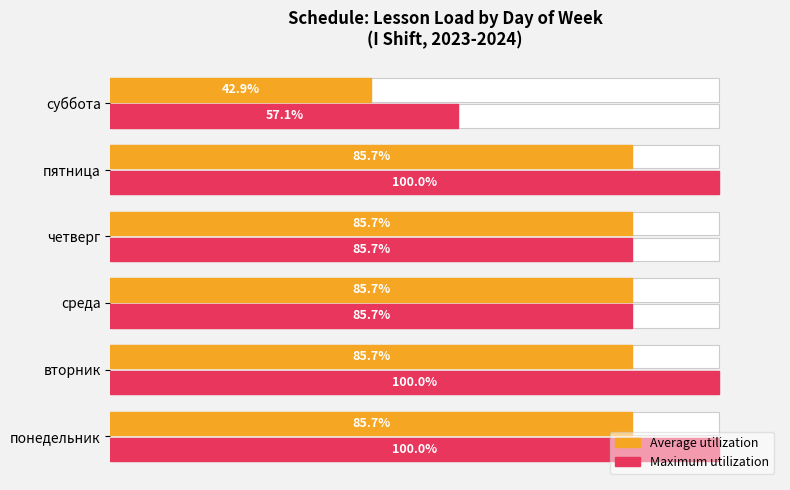

How many groups of bars are there?

6